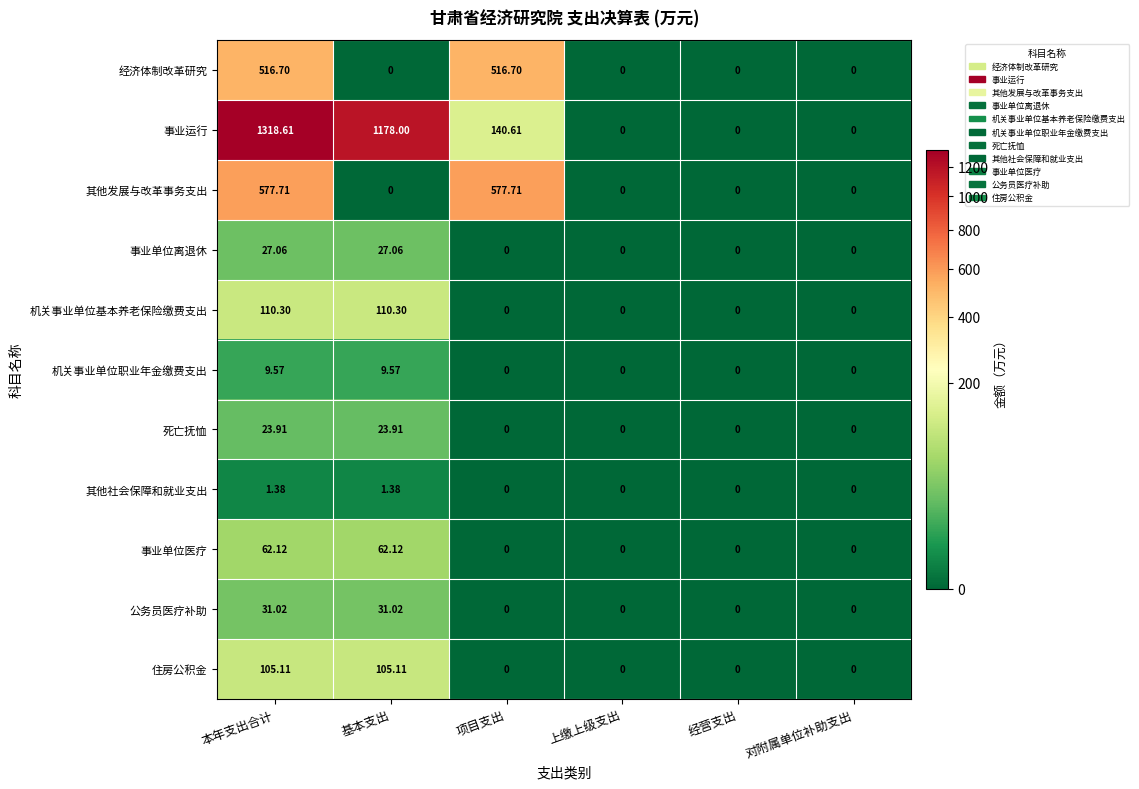

List the series in order of their peak value, lowest first.

其他社会保障和就业支出, 机关事业单位职业年金缴费支出, 死亡抚恤, 事业单位离退休, 公务员医疗补助, 事业单位医疗, 住房公积金, 机关事业单位基本养老保险缴费支出, 经济体制改革研究, 其他发展与改革事务支出, 事业运行